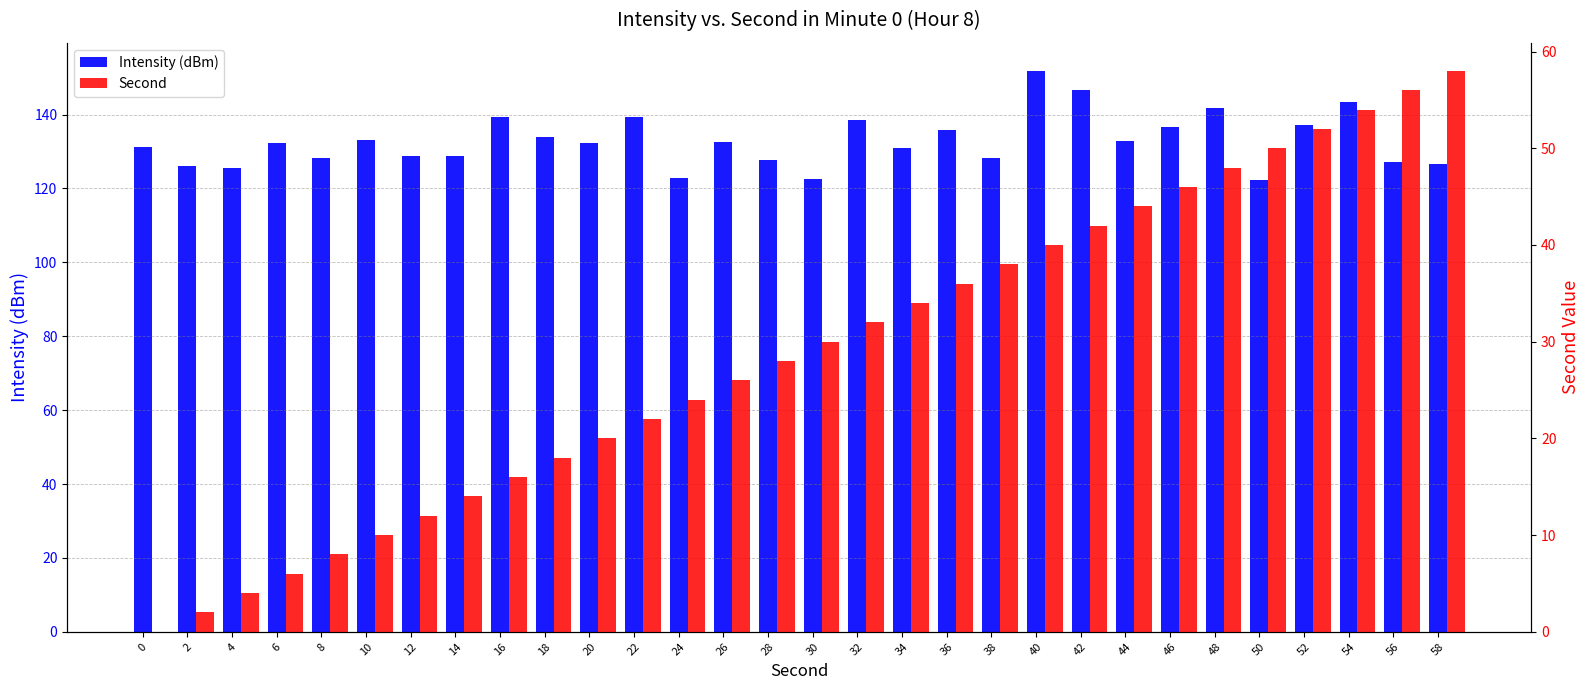

Between 52 and 32, which is larger?

32